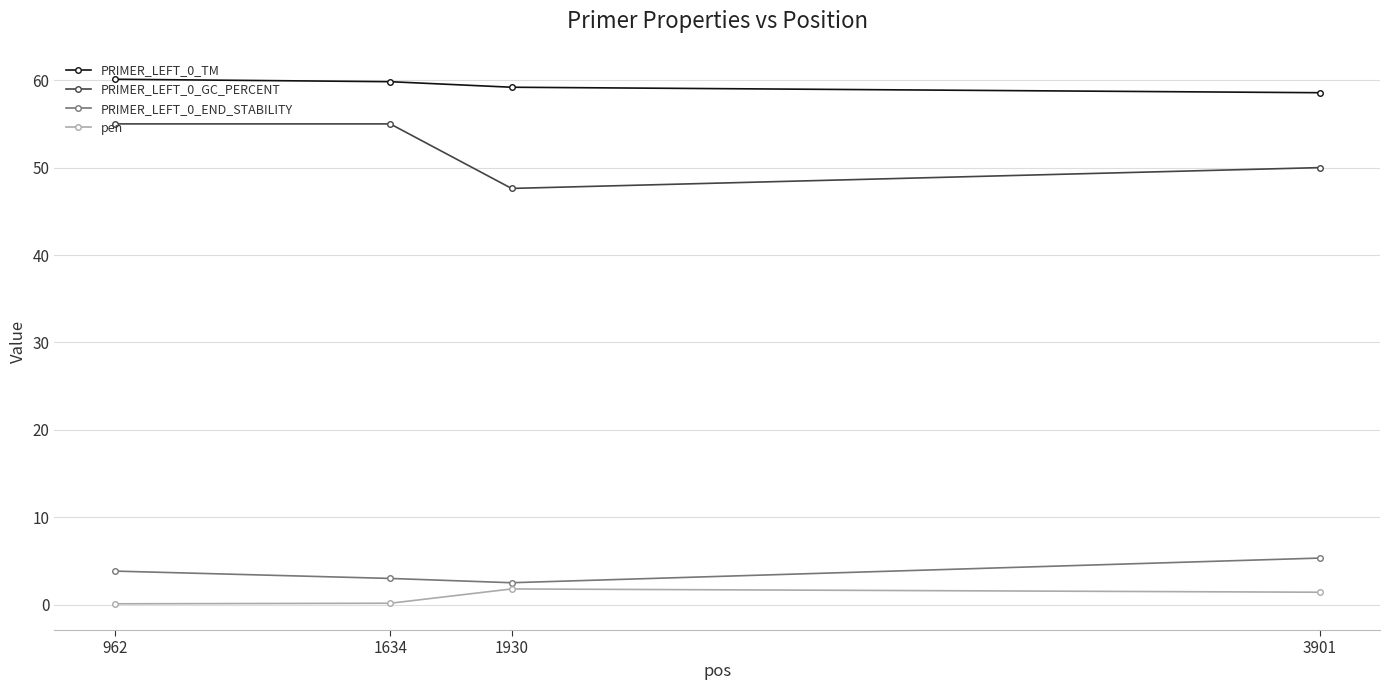

The value of PRIMER_LEFT_0_GC_PERCENT at 3901 is 50.0. True or false?

True